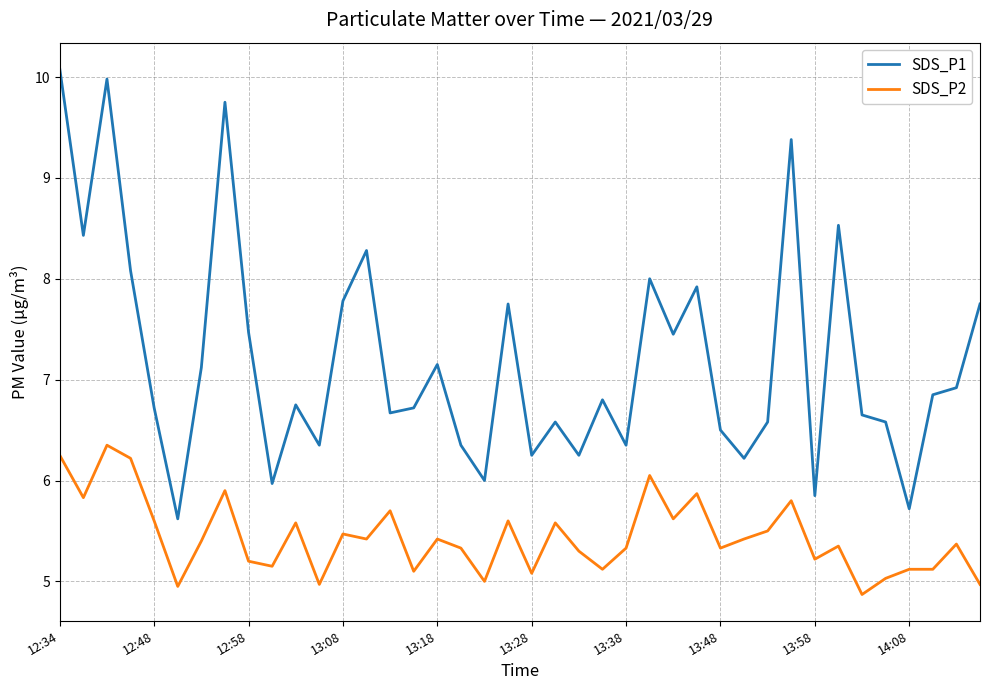

True or false: SDS_P1 has more than 2 interior local peaks.

True